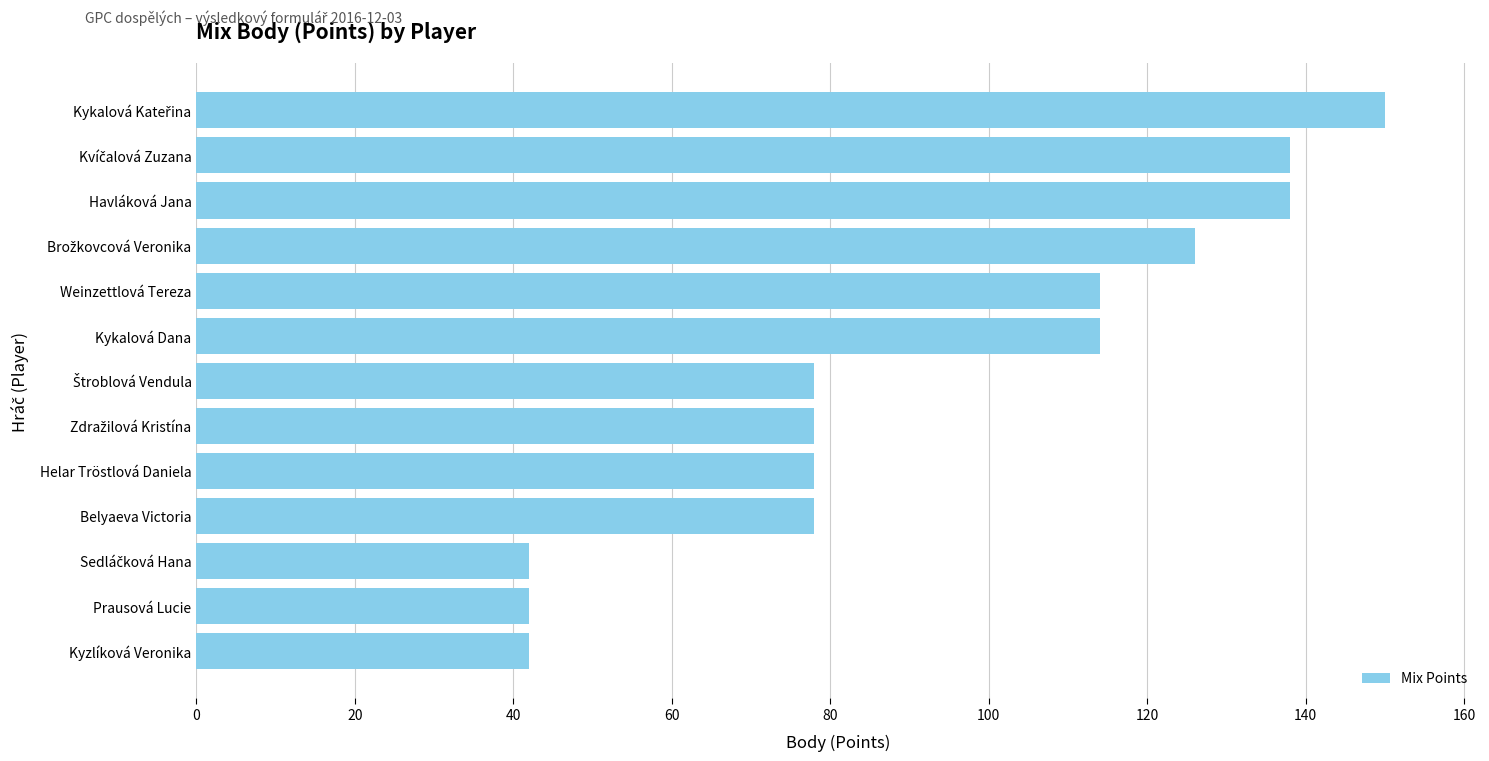

What is the difference between the values at Havláková Jana and Belyaeva Victoria?

60